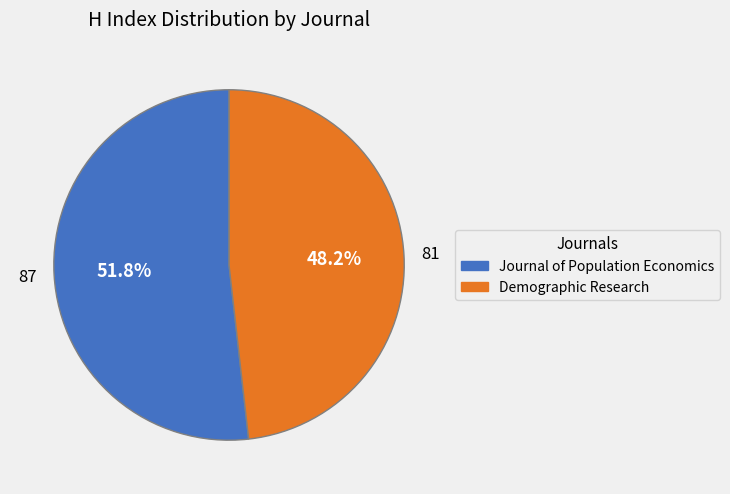

What is the ratio of the value at Demographic Research to the value at Journal of Population Economics?

0.9